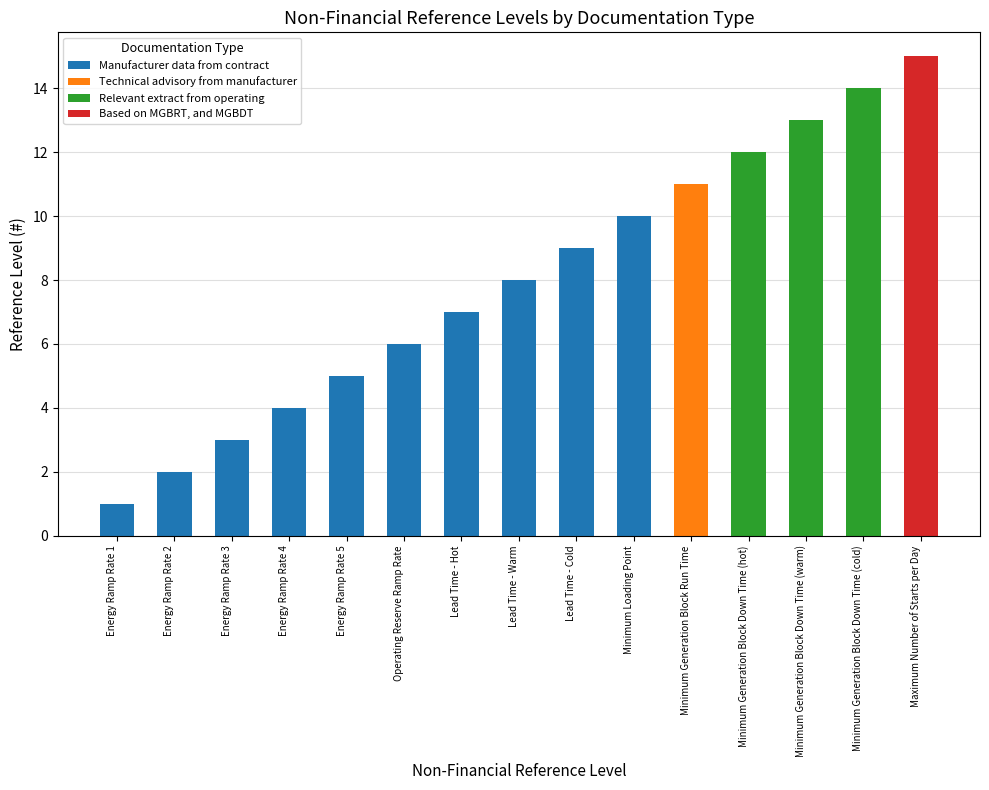

What is the sum of all Manufacturer data from contract values?

55